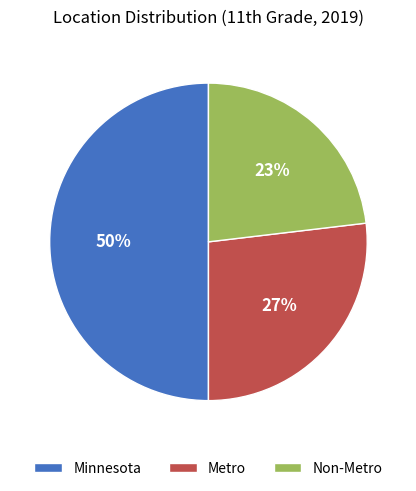

Is it true that Non-Metro is 23% of the pie?

True